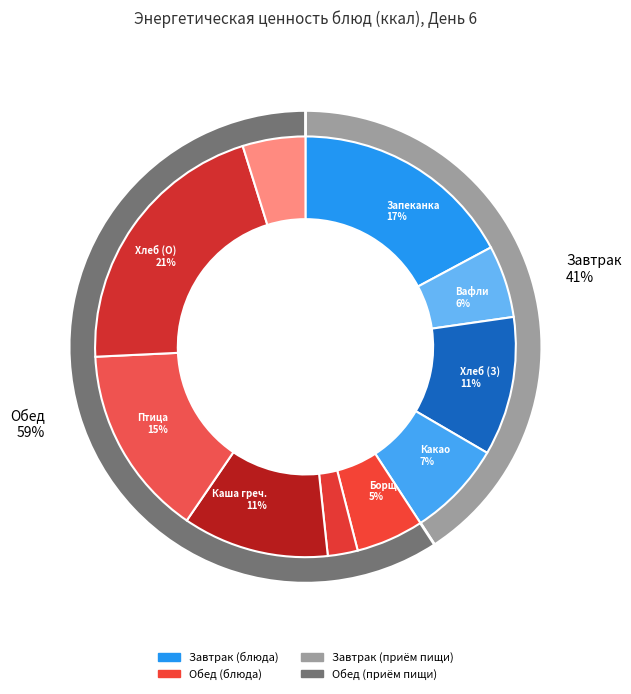

How many slices are in this pie chart?

10